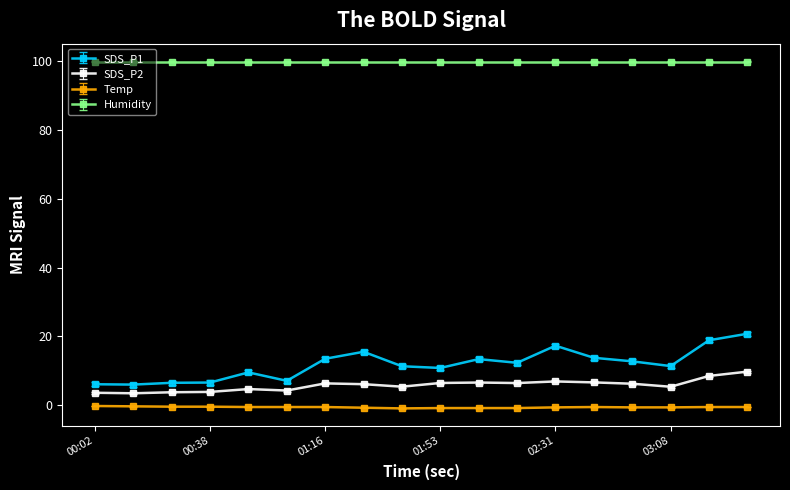

What is the sum of all SDS_P1 values?

212.6